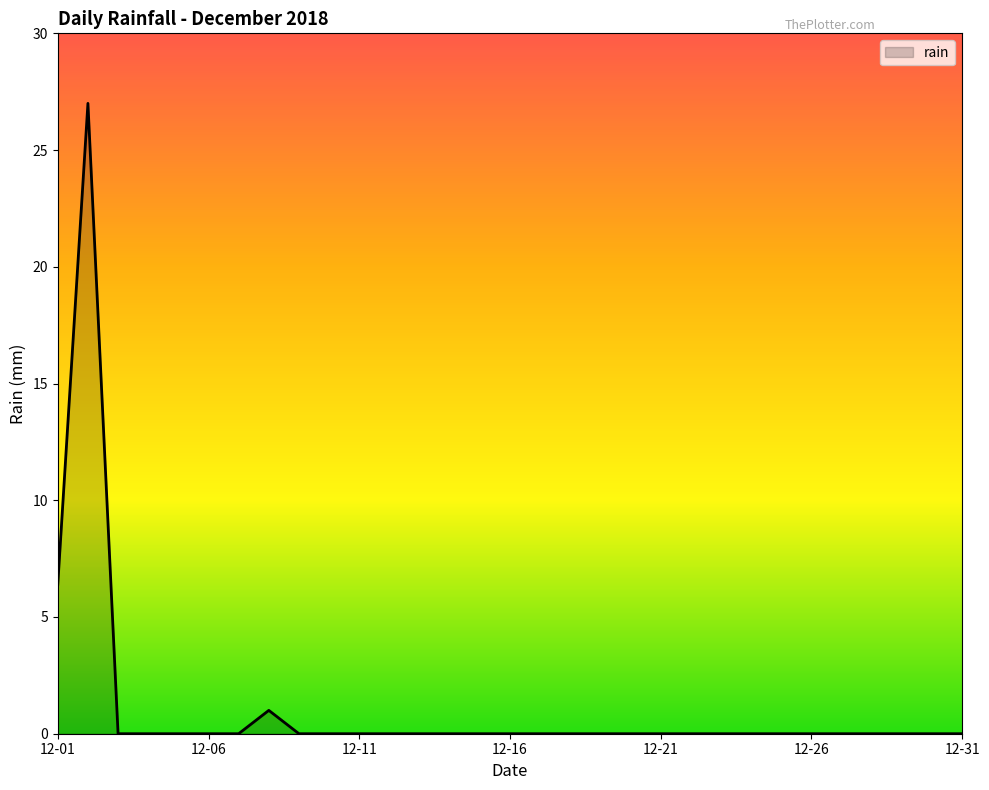

What is the difference between the maximum and minimum values?

27.0